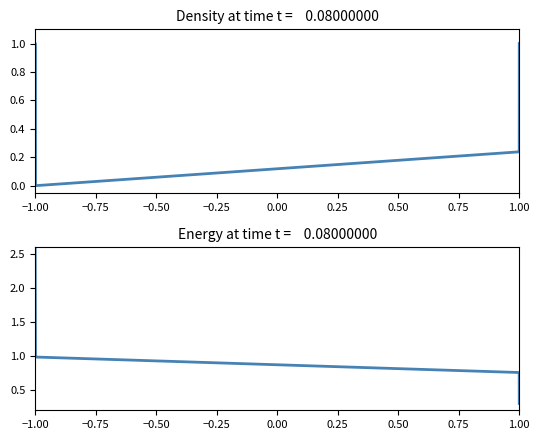

How many distinct data groups are displayed?

2